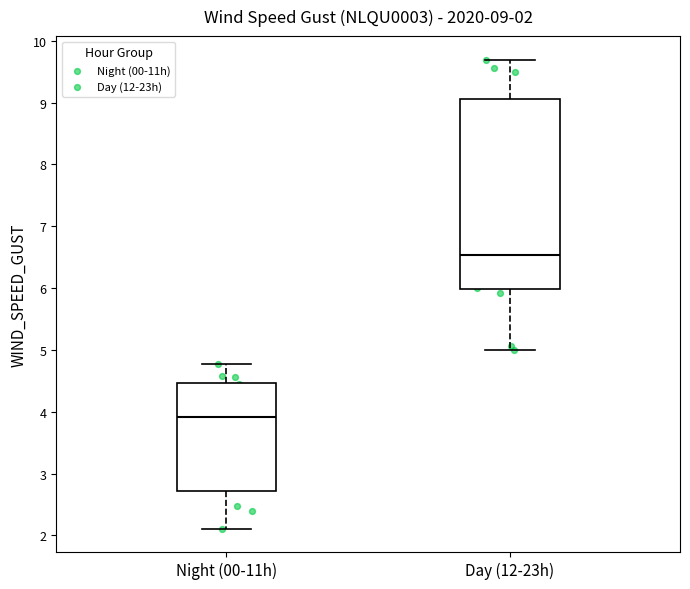

Which box is the tallest, from its lower edge to its upper edge?

Day (12-23h)